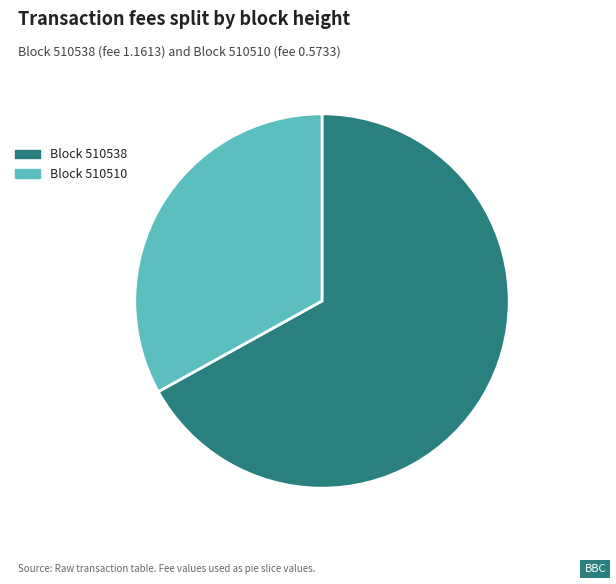

Is there a majority slice in this chart?

Yes